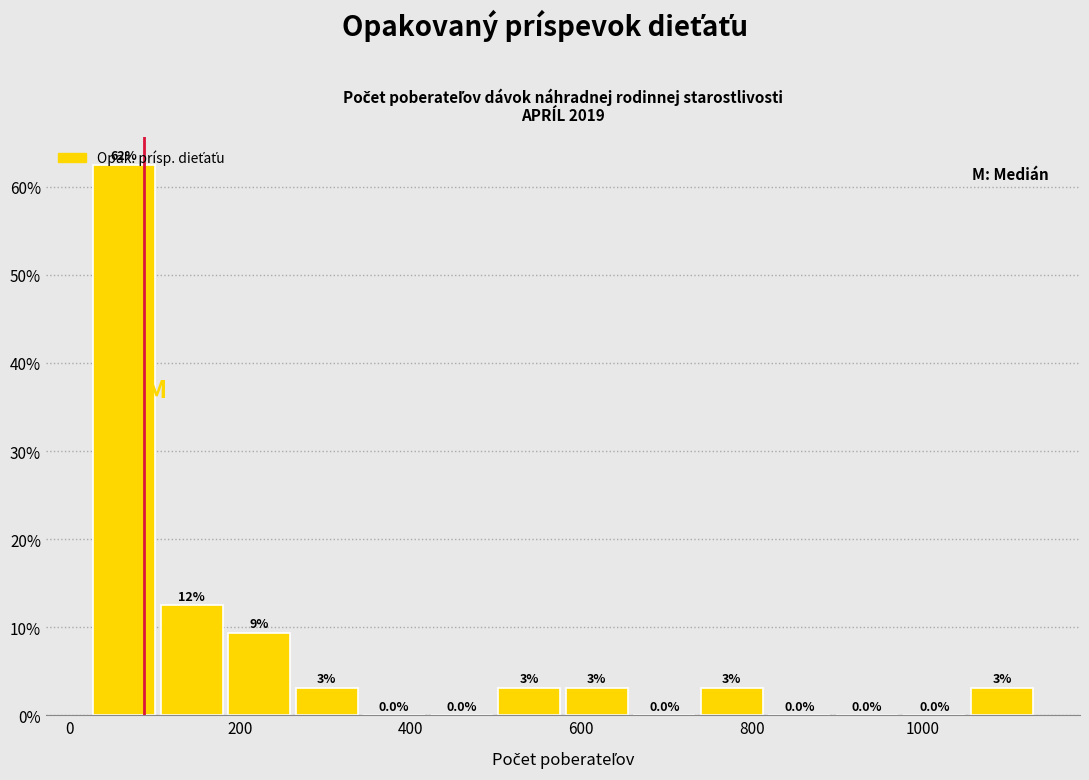

Around what value on the x-axis is the tallest bar? Give the approximate position of its centre, as read against the axis.

60